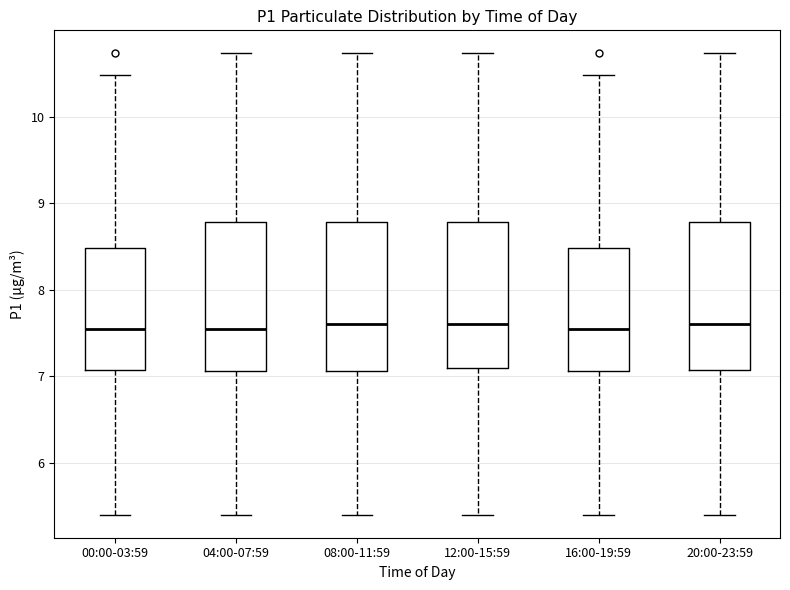

Reading left to right, transcribe this box plot: for each box, give where its median line is, the range the box spans, and where its two whiskers end, as read against the y-axis. The values are not printed on the chart, so give them approximately, as read against the axis.

00:00-03:59: median 7.5, box 7.1 to 8.5, whiskers 5.4 to 10.5
04:00-07:59: median 7.5, box 7.1 to 8.8, whiskers 5.4 to 10.7
08:00-11:59: median 7.6, box 7.1 to 8.8, whiskers 5.4 to 10.7
12:00-15:59: median 7.6, box 7.1 to 8.8, whiskers 5.4 to 10.7
16:00-19:59: median 7.5, box 7.1 to 8.5, whiskers 5.4 to 10.5
20:00-23:59: median 7.6, box 7.1 to 8.8, whiskers 5.4 to 10.7